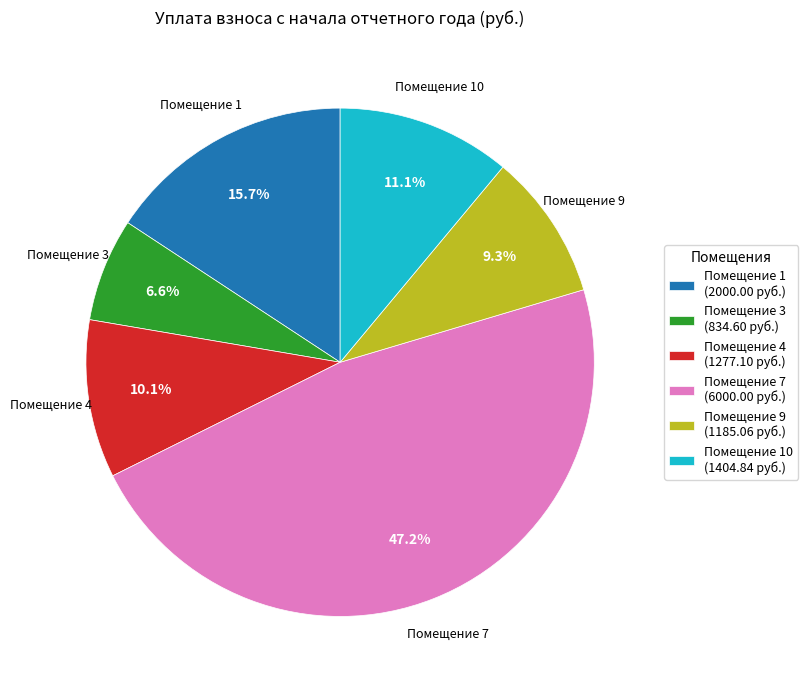

Do Помещение 7 and Помещение 1 together represent more than half of the pie?

Yes